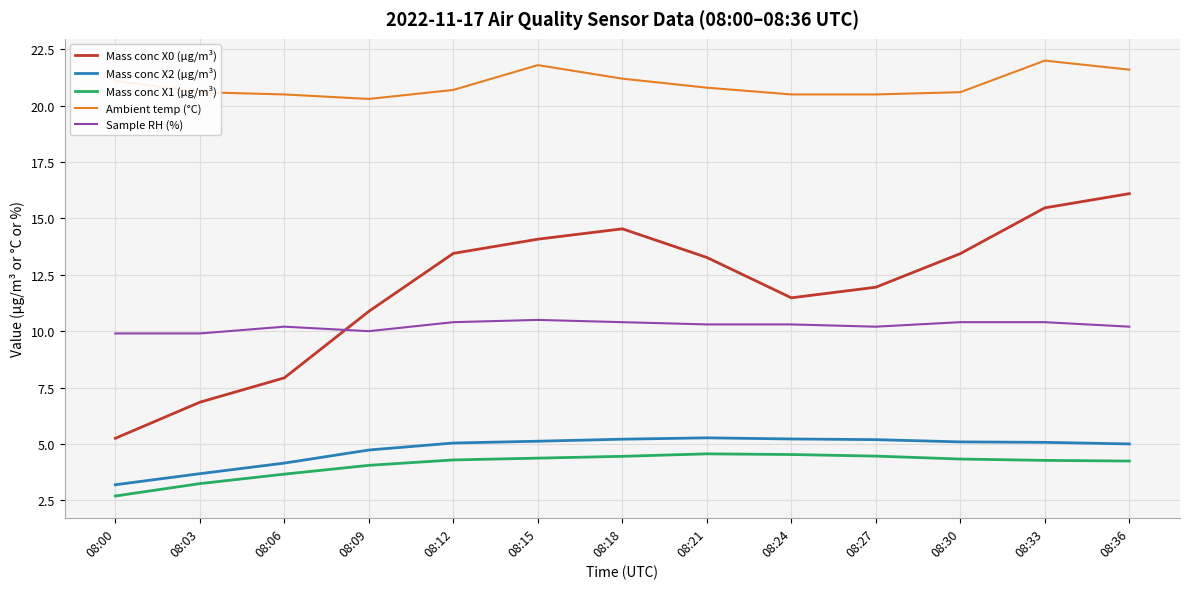

True or false: Mass conc X1 (μg/m³) and Ambient temp (°C) intersect in this chart.

False